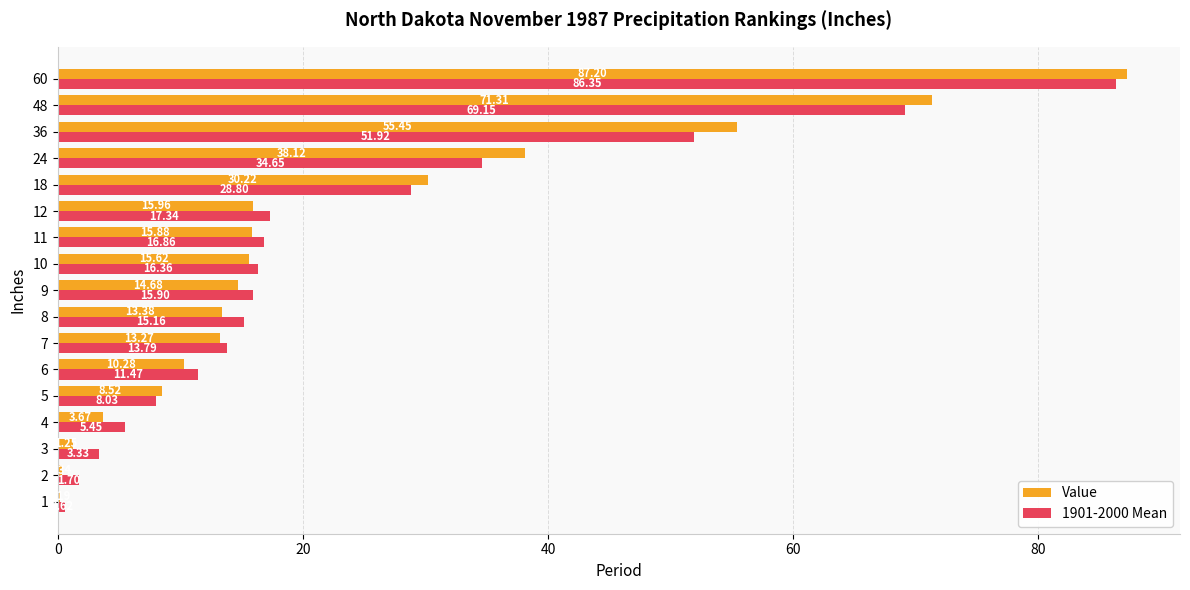

Which series changed the most between 7 and 12?

1901-2000 Mean